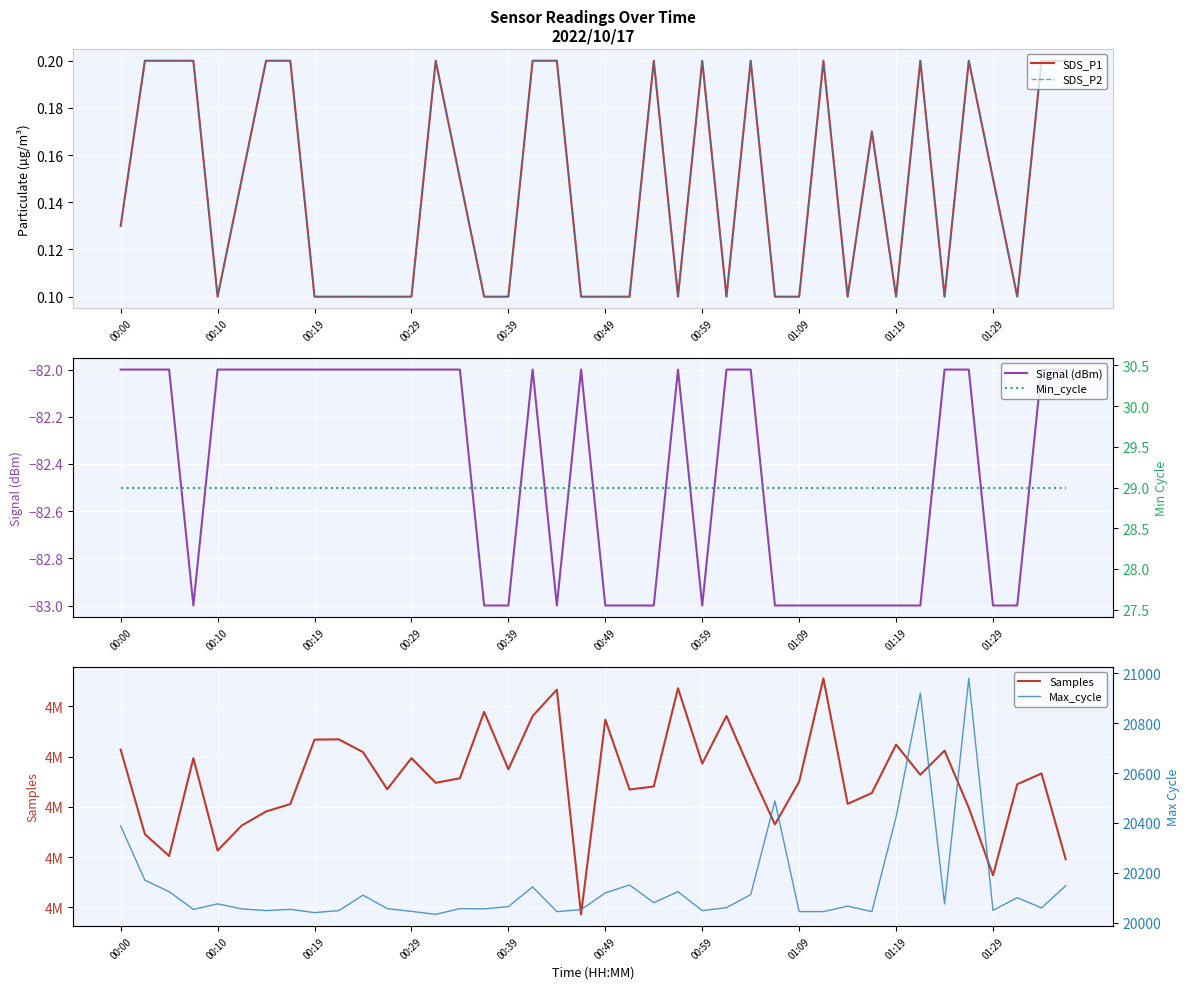

Read the Signal (dBm) value at 00:49.

-83